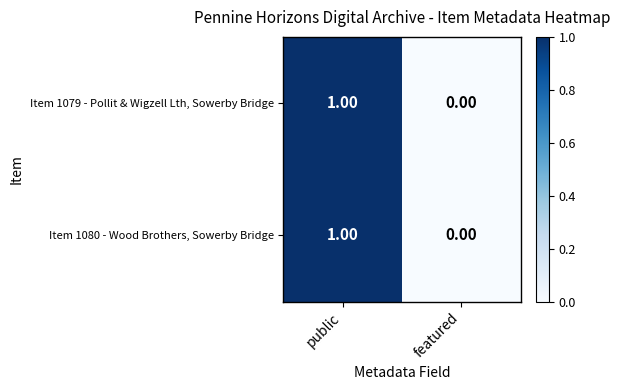

At which label is Item 1079 - Pollit & Wigzell Lth, Sowerby Bridge closest to 0?

featured